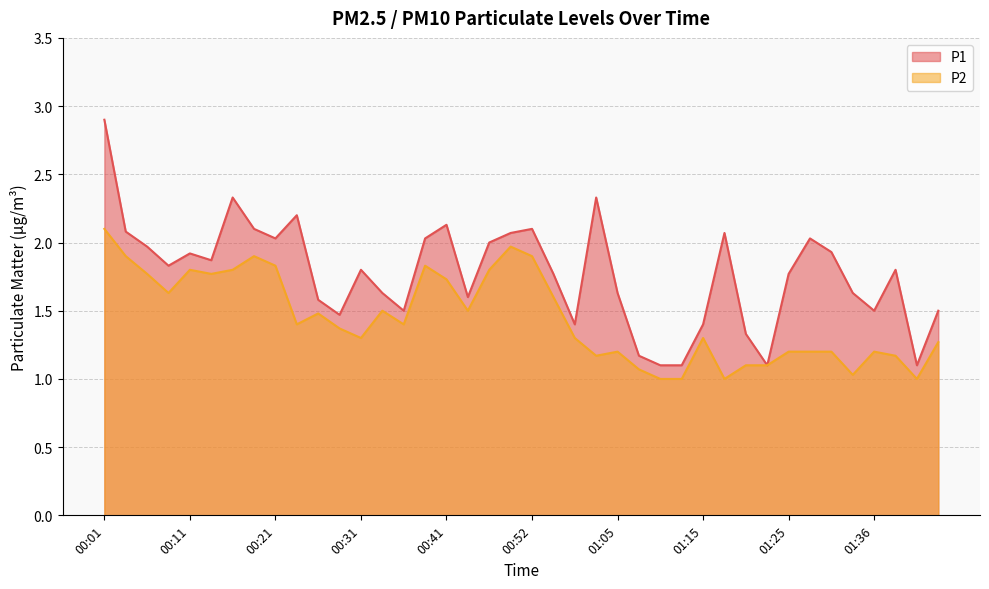

Which series changed the most between 00:54 and 01:05?

P2